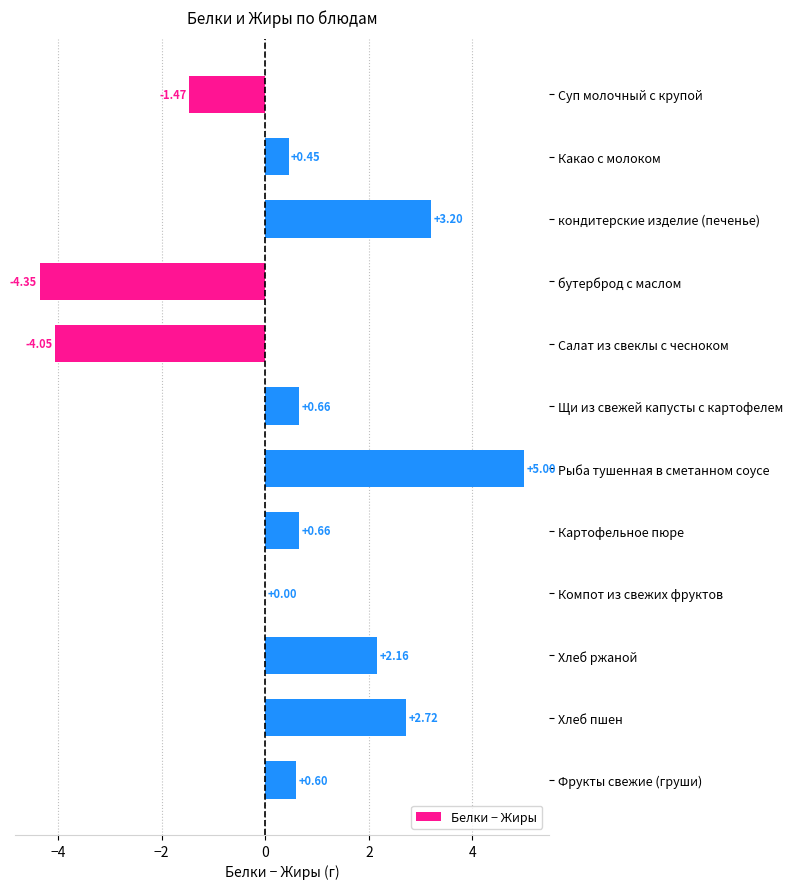

Where is the data nearest to the value 0?

Компот из свежих фруктов